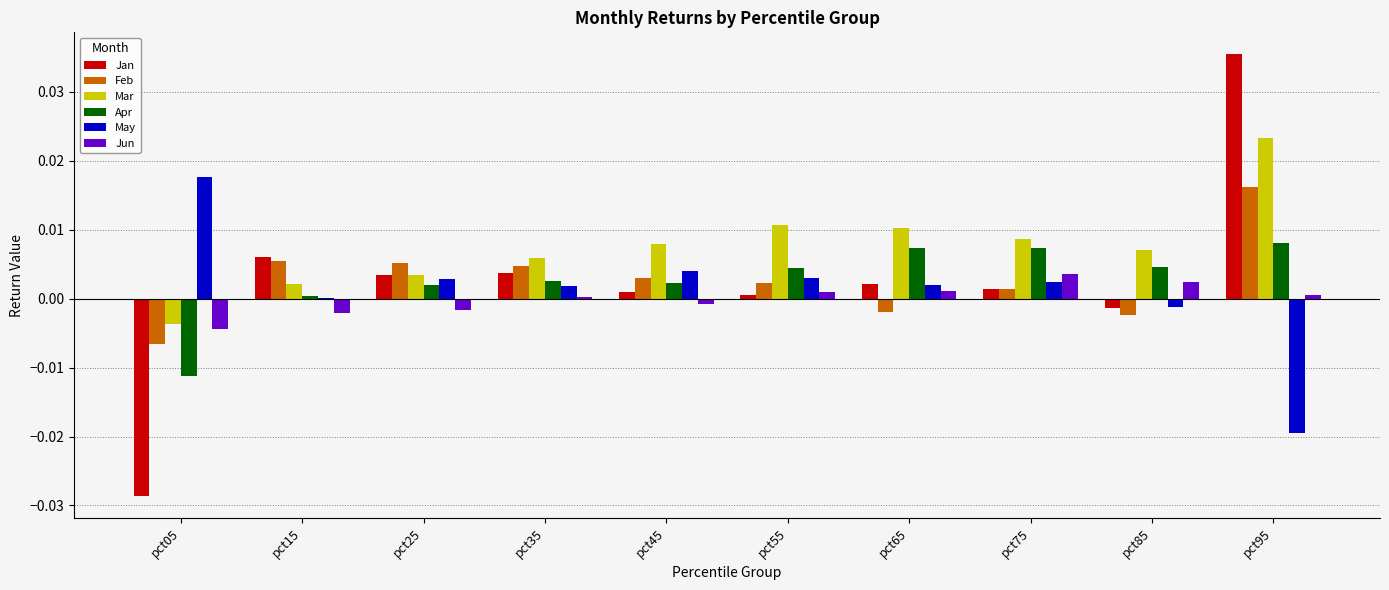

How many categories are shown in the chart?

10